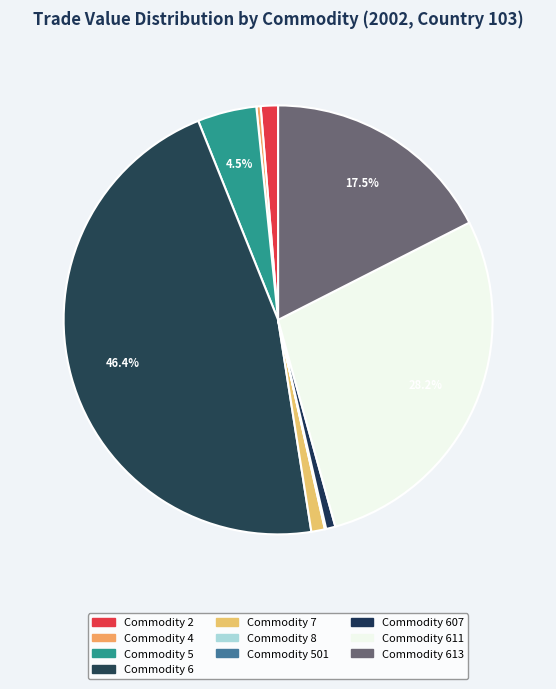

Count the number of slices in the pie.

10